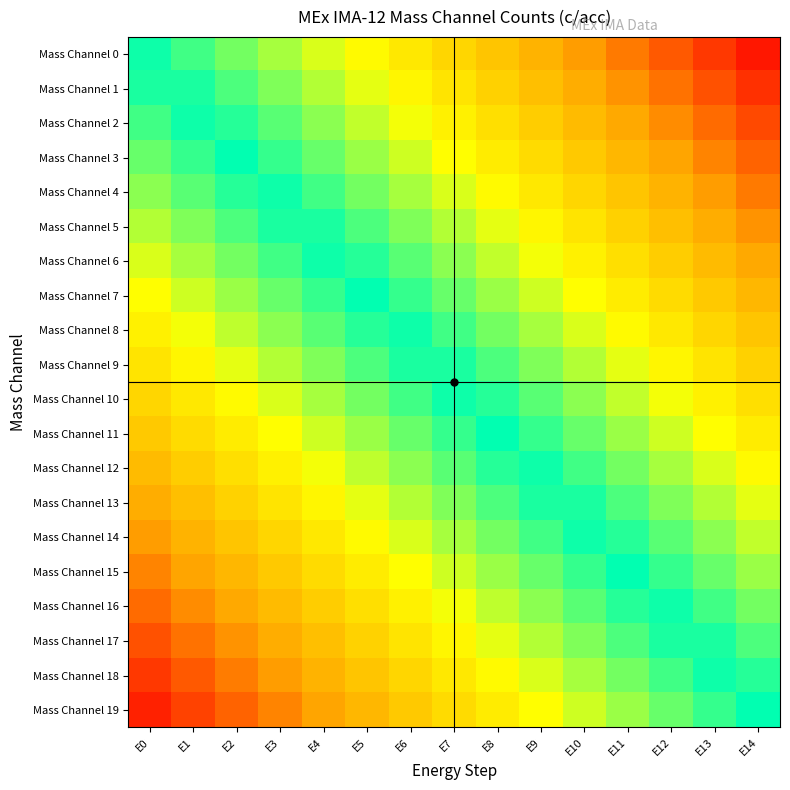

Which category has the highest value across all series?

E14